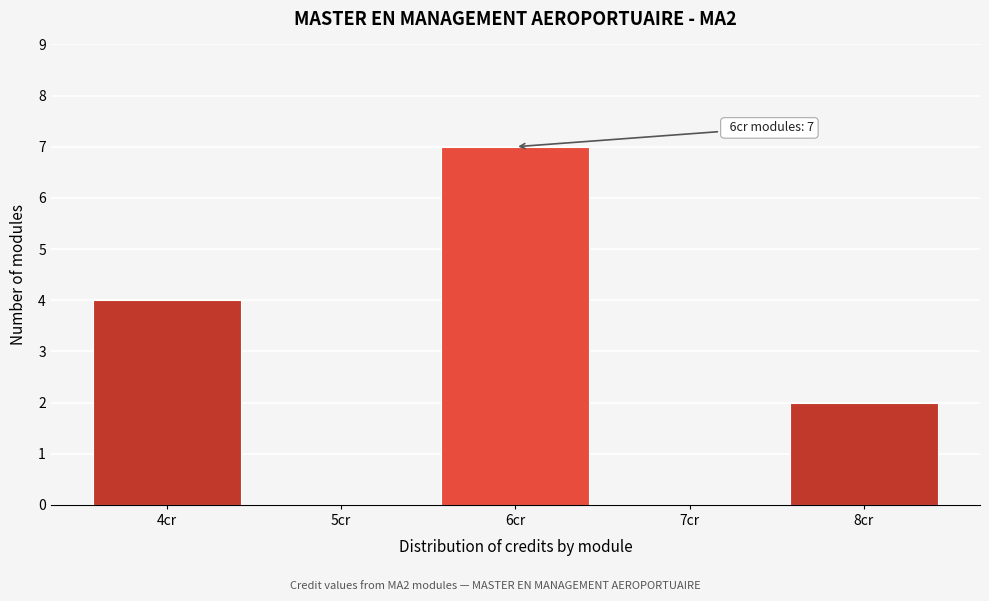

Reading left to right, extract all data points from this chart.

4cr=4	5cr=0	6cr=7	7cr=0	8cr=2